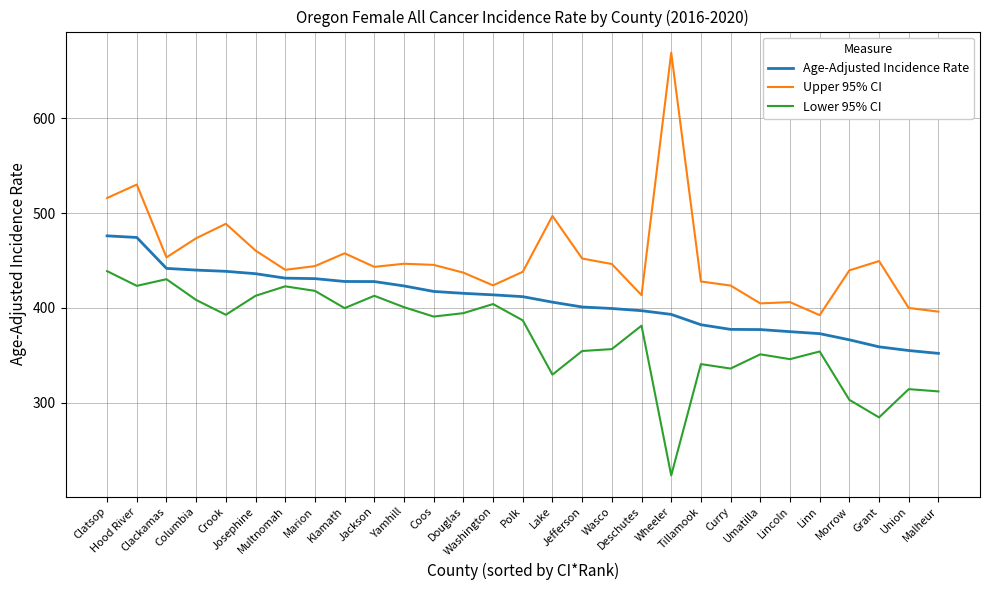

What position from the left is Curry?

22